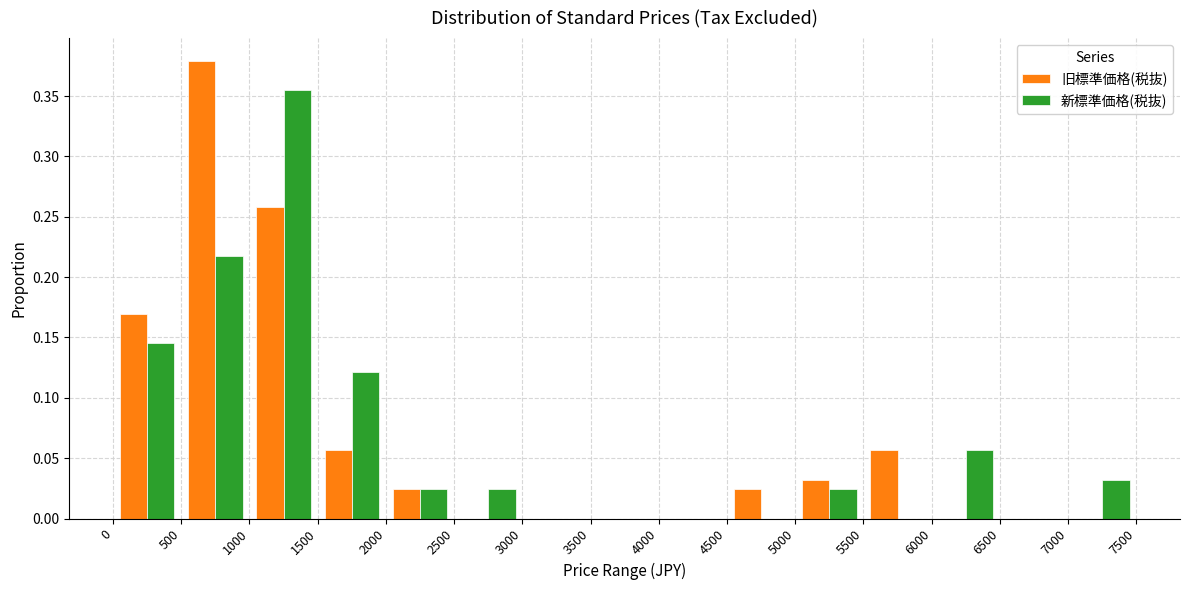

Reading left to right, list every range on the x-axis with the height of the bar of each series over it. The values are not printed on the chart, so give them approximately, as read against the axis.

0 to 500: 旧標準価格(税抜)=0.170	新標準価格(税抜)=0.145
500 to 1000: 旧標準価格(税抜)=0.380	新標準価格(税抜)=0.220
1000 to 1500: 旧標準価格(税抜)=0.260	新標準価格(税抜)=0.355
1500 to 2000: 旧標準価格(税抜)=0.055	新標準価格(税抜)=0.120
2000 to 2500: 旧標準価格(税抜)=0.025	新標準価格(税抜)=0.025
2500 to 3000: 旧標準価格(税抜)=0	新標準価格(税抜)=0.025
3000 to 3500: 旧標準価格(税抜)=0	新標準価格(税抜)=0
3500 to 4000: 旧標準価格(税抜)=0	新標準価格(税抜)=0
4000 to 4500: 旧標準価格(税抜)=0	新標準価格(税抜)=0
4500 to 5000: 旧標準価格(税抜)=0.025	新標準価格(税抜)=0
5000 to 5500: 旧標準価格(税抜)=0.030	新標準価格(税抜)=0.025
5500 to 6000: 旧標準価格(税抜)=0.055	新標準価格(税抜)=0
6000 to 6500: 旧標準価格(税抜)=0	新標準価格(税抜)=0.055
6500 to 7000: 旧標準価格(税抜)=0	新標準価格(税抜)=0
7000 to 7500: 旧標準価格(税抜)=0	新標準価格(税抜)=0.030